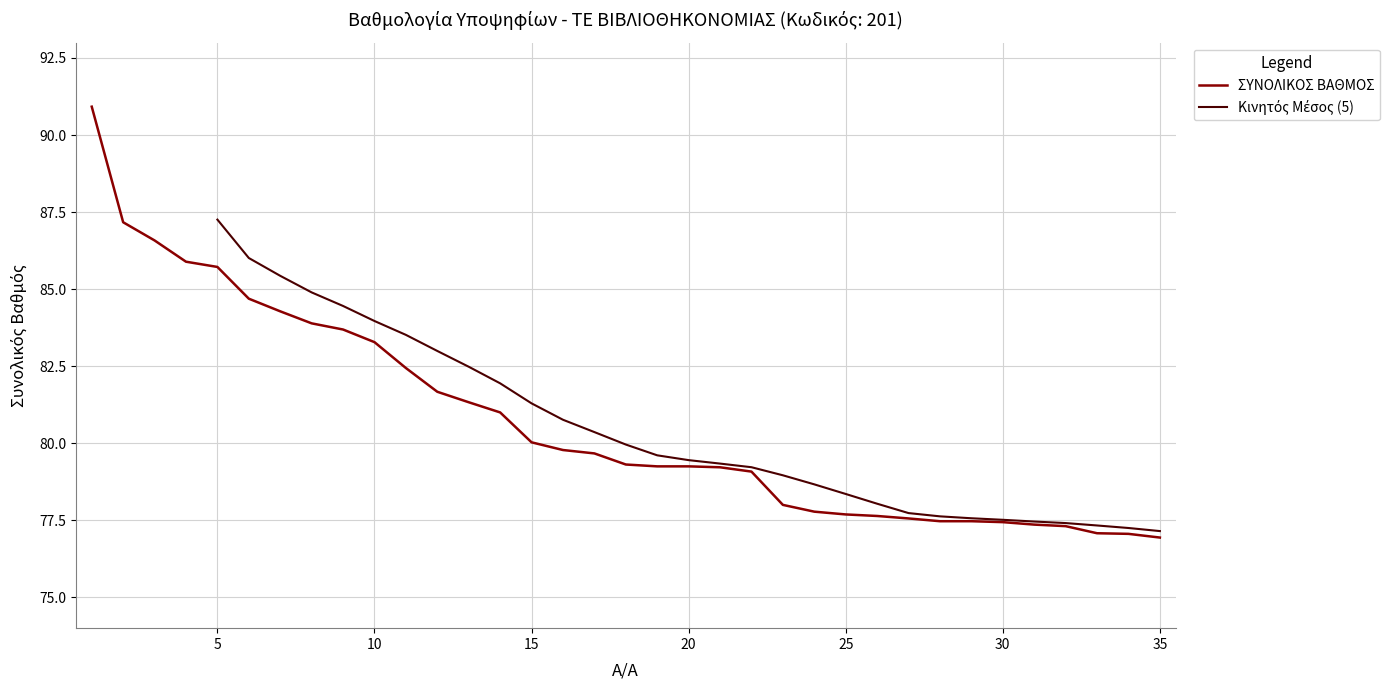

What is the sum of all values?

2824.9